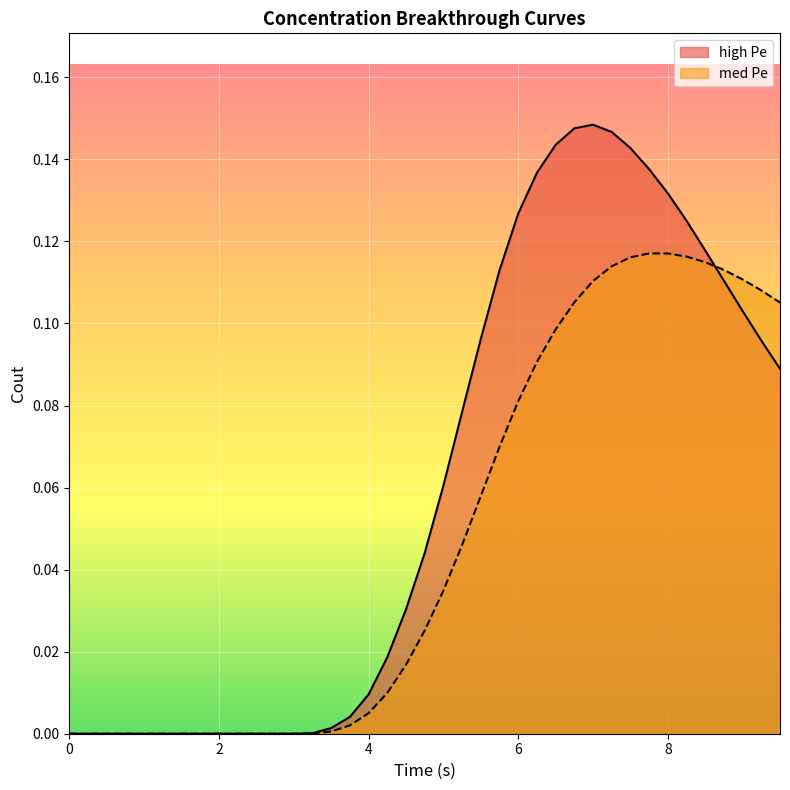

Which series has the largest total across all categories?

high Pe